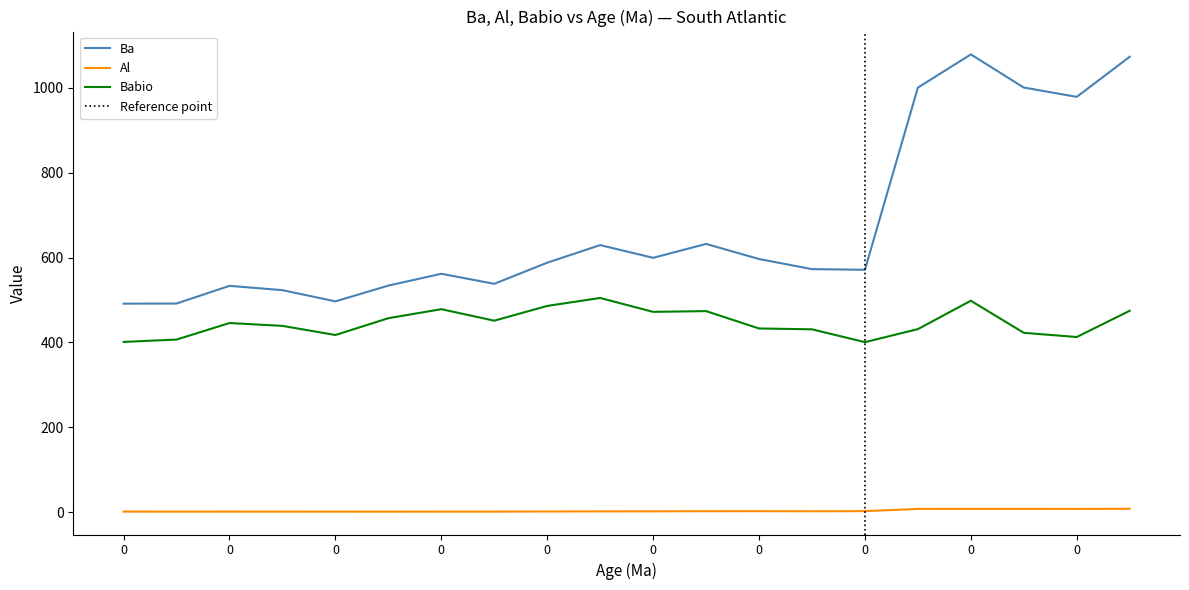

Between 0 and 0, which series saw the biggest shift?

Ba